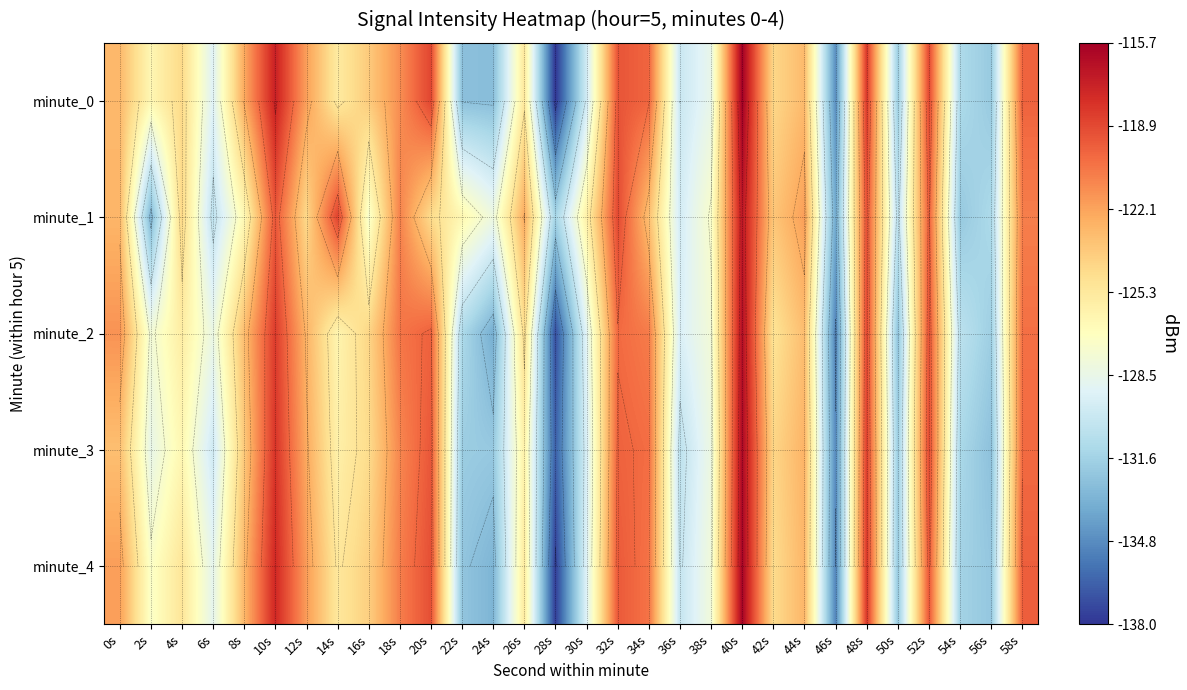

At how many categories does at least one series exceed -123?

15